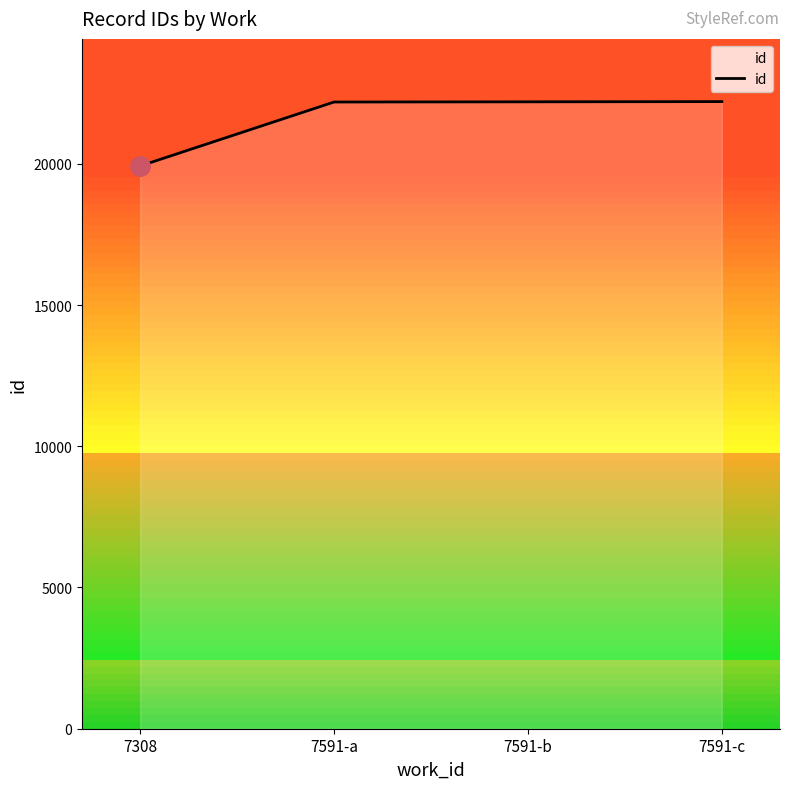

The chart shows a value of 38128 at 7591-c. True or false?

False